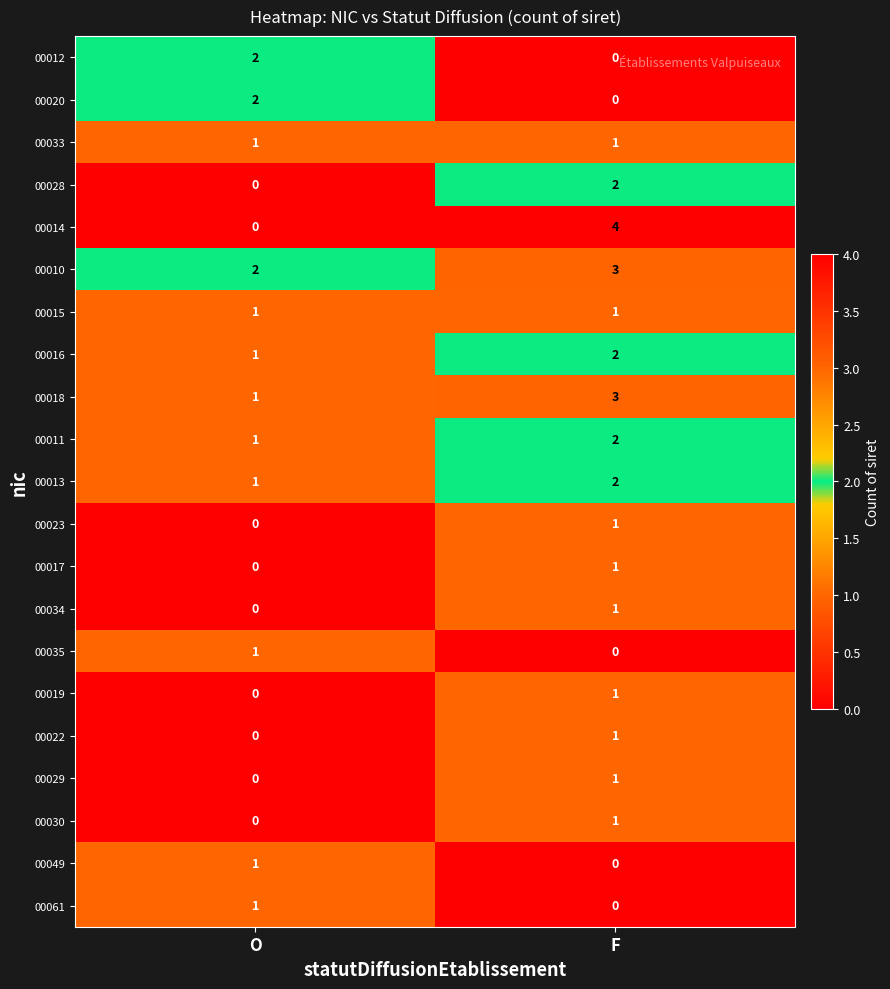

The 00033 series shows 2 at F. True or false?

False